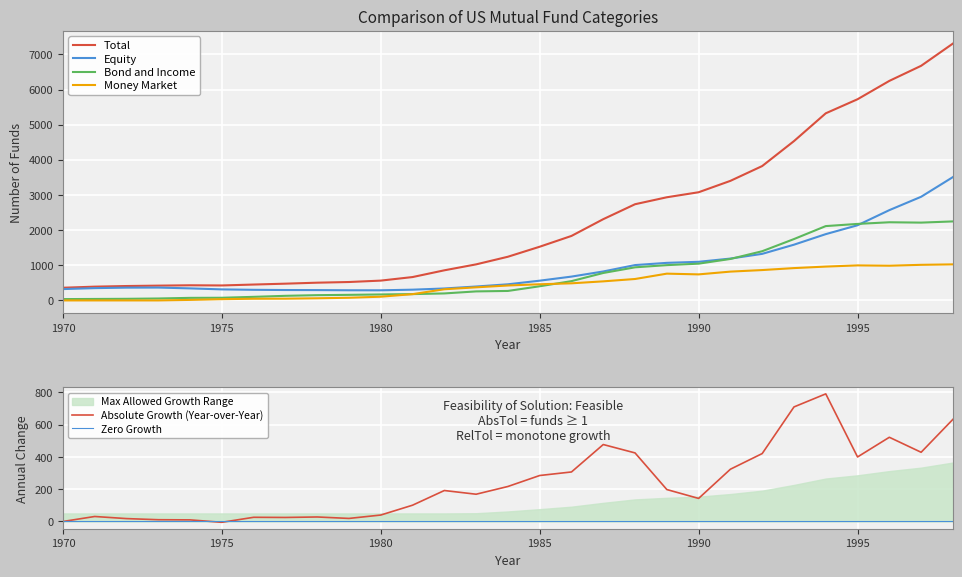

Is it true that Absolute Growth (Year-over-Year) equals 174 at 1985?

False